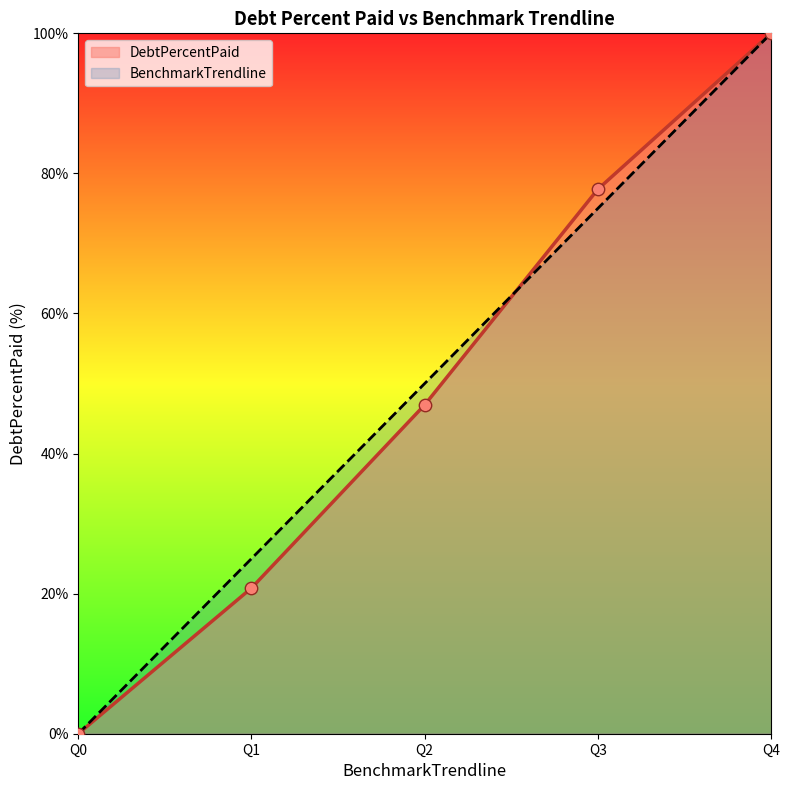

At how many categories does at least one series exceed 46?

3